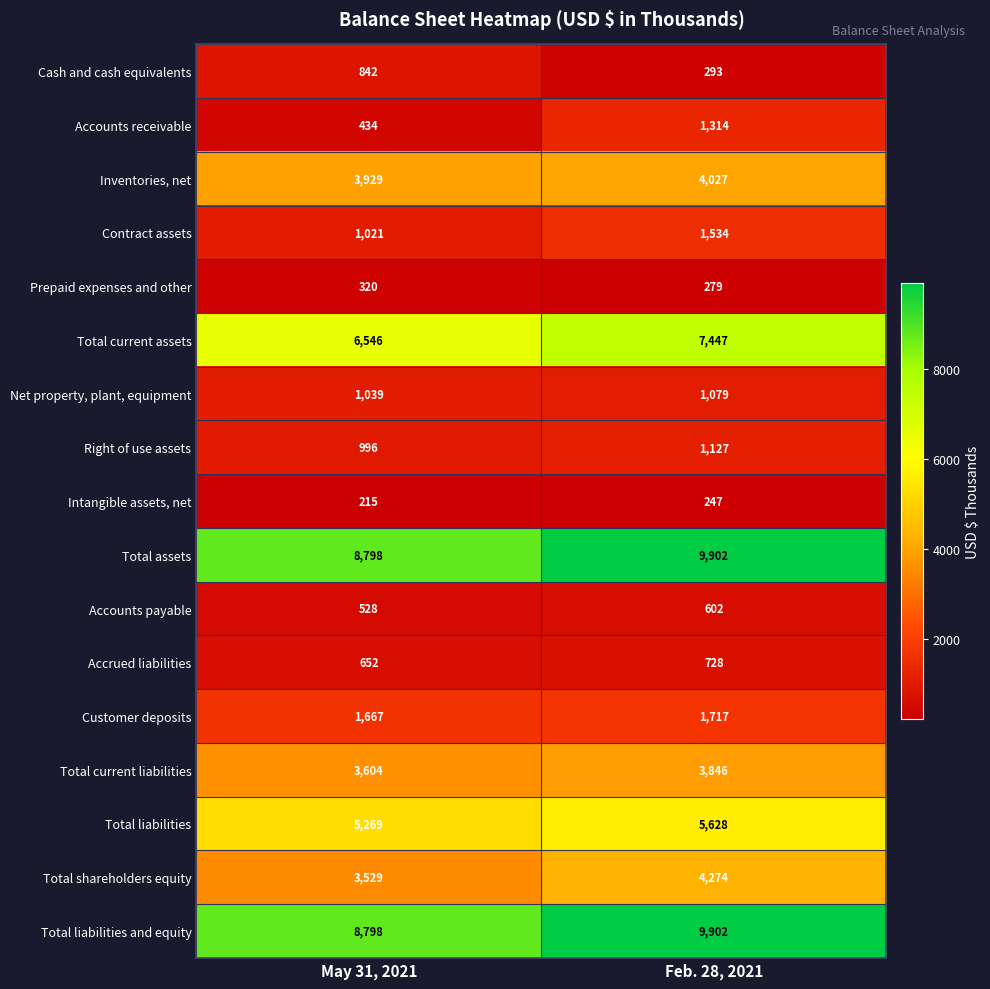

The value of Contract assets at May 31, 2021 is 1021. True or false?

True